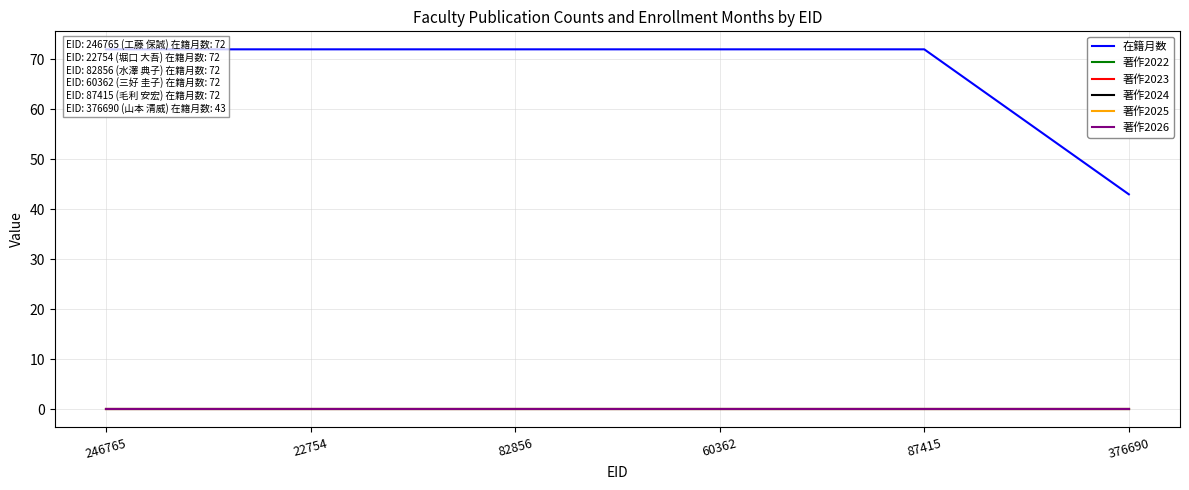

What is the greatest value displayed?

72